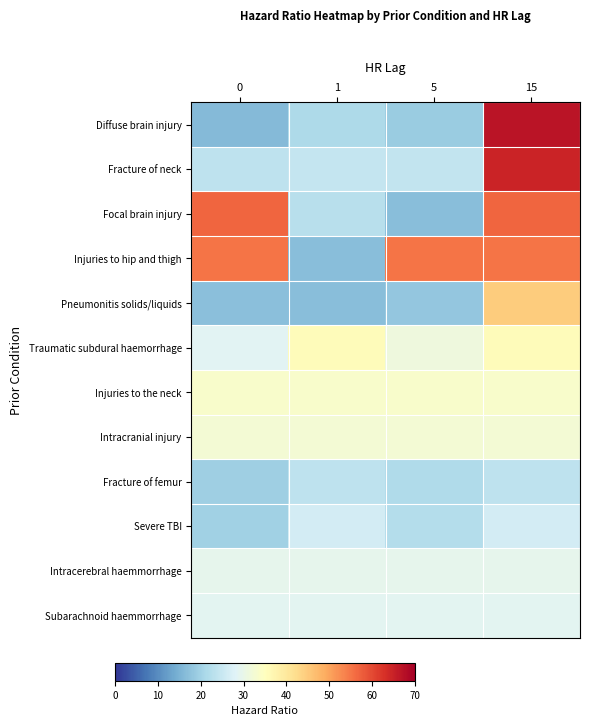

What is the total value across all series at 1?

312.1